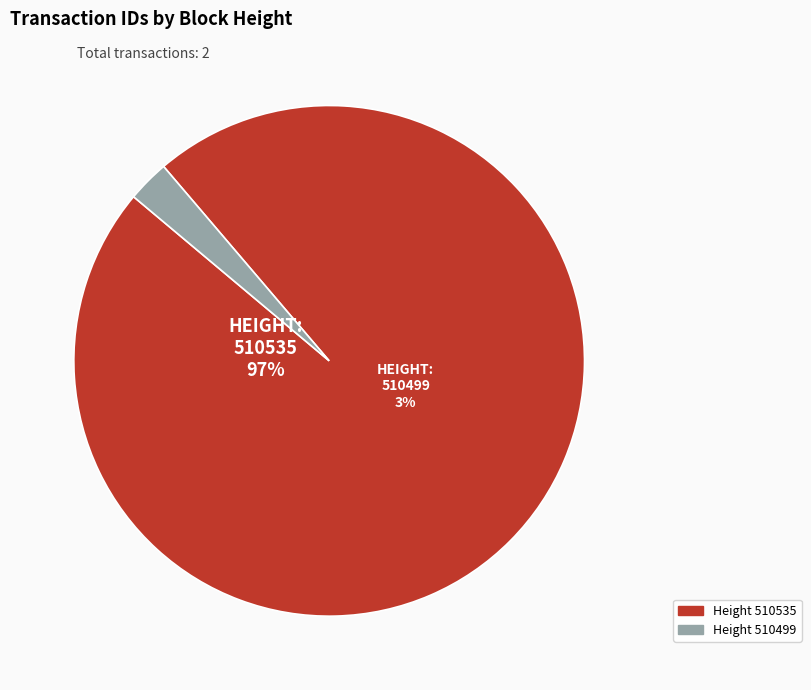

Is it true that 510535 is 97% of the pie?

True